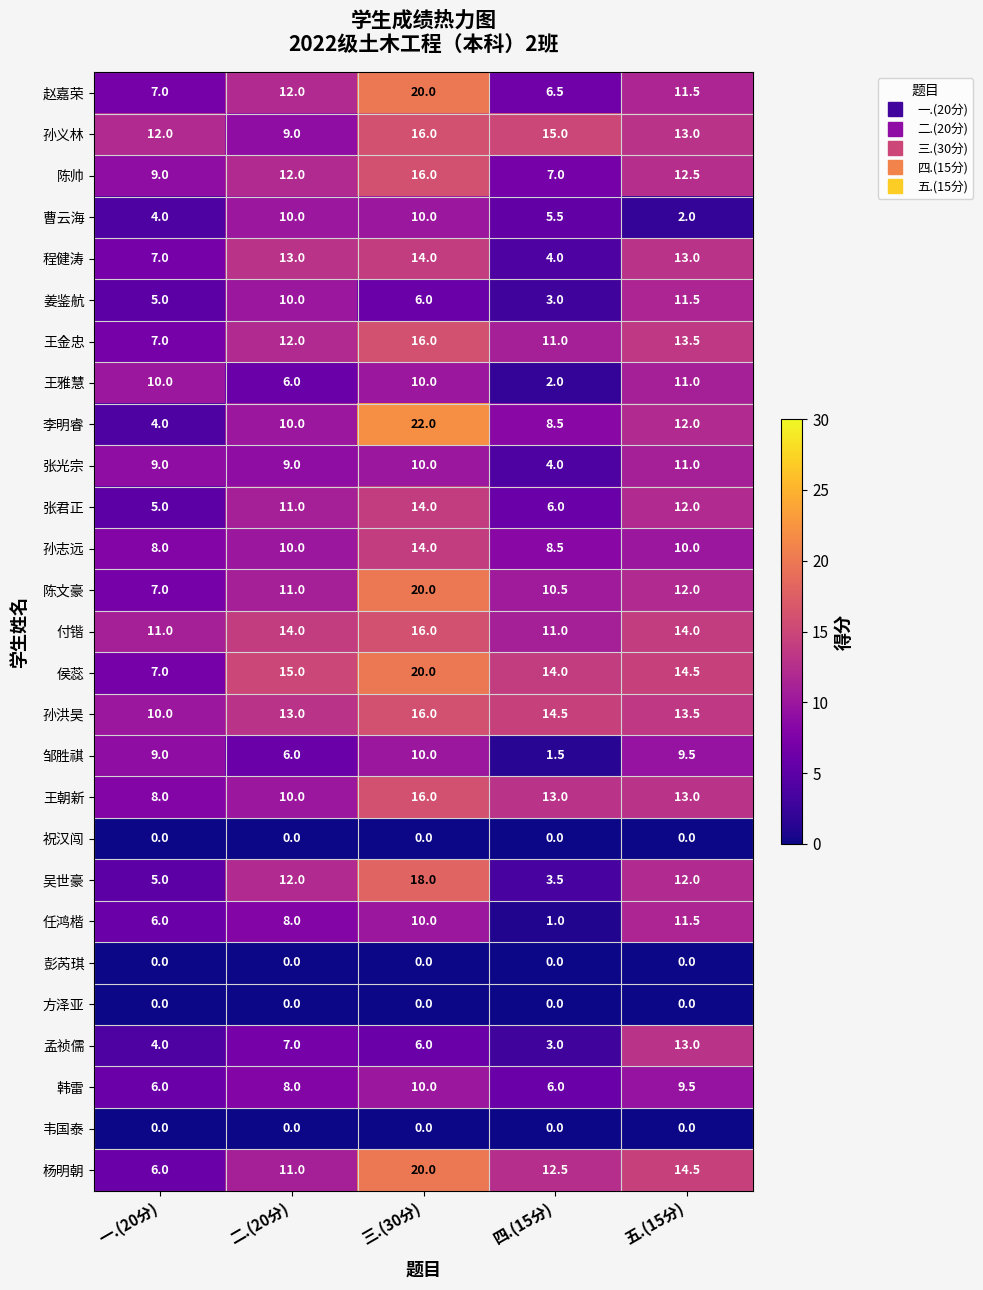

What is the spread (max minus min) of values at 一.(20分)?

12.0